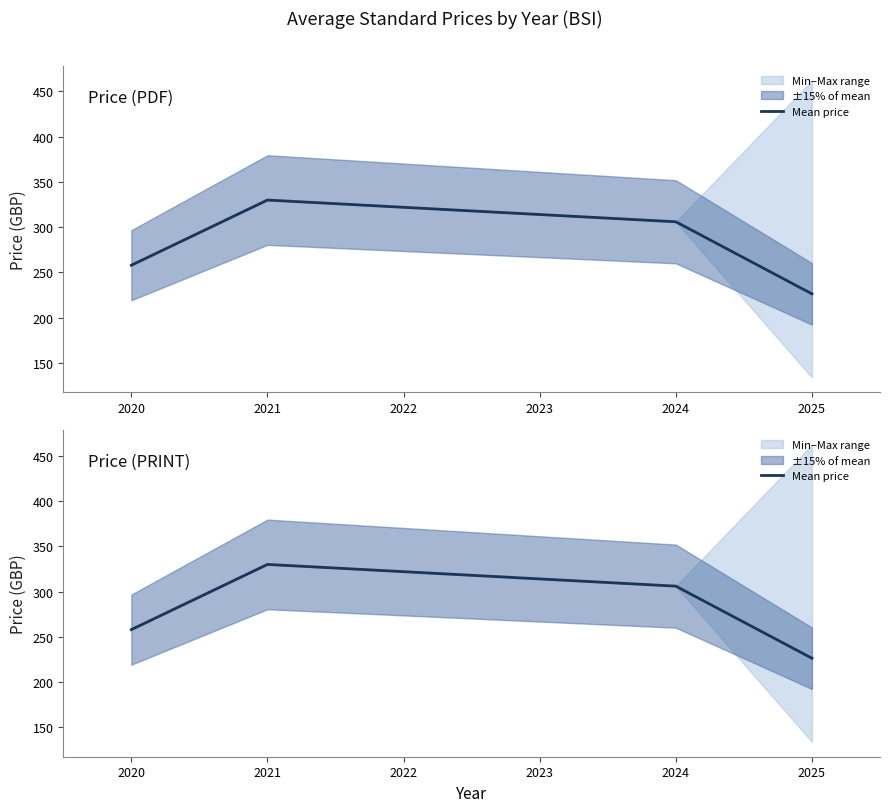

How many lines are shown in the chart?

1